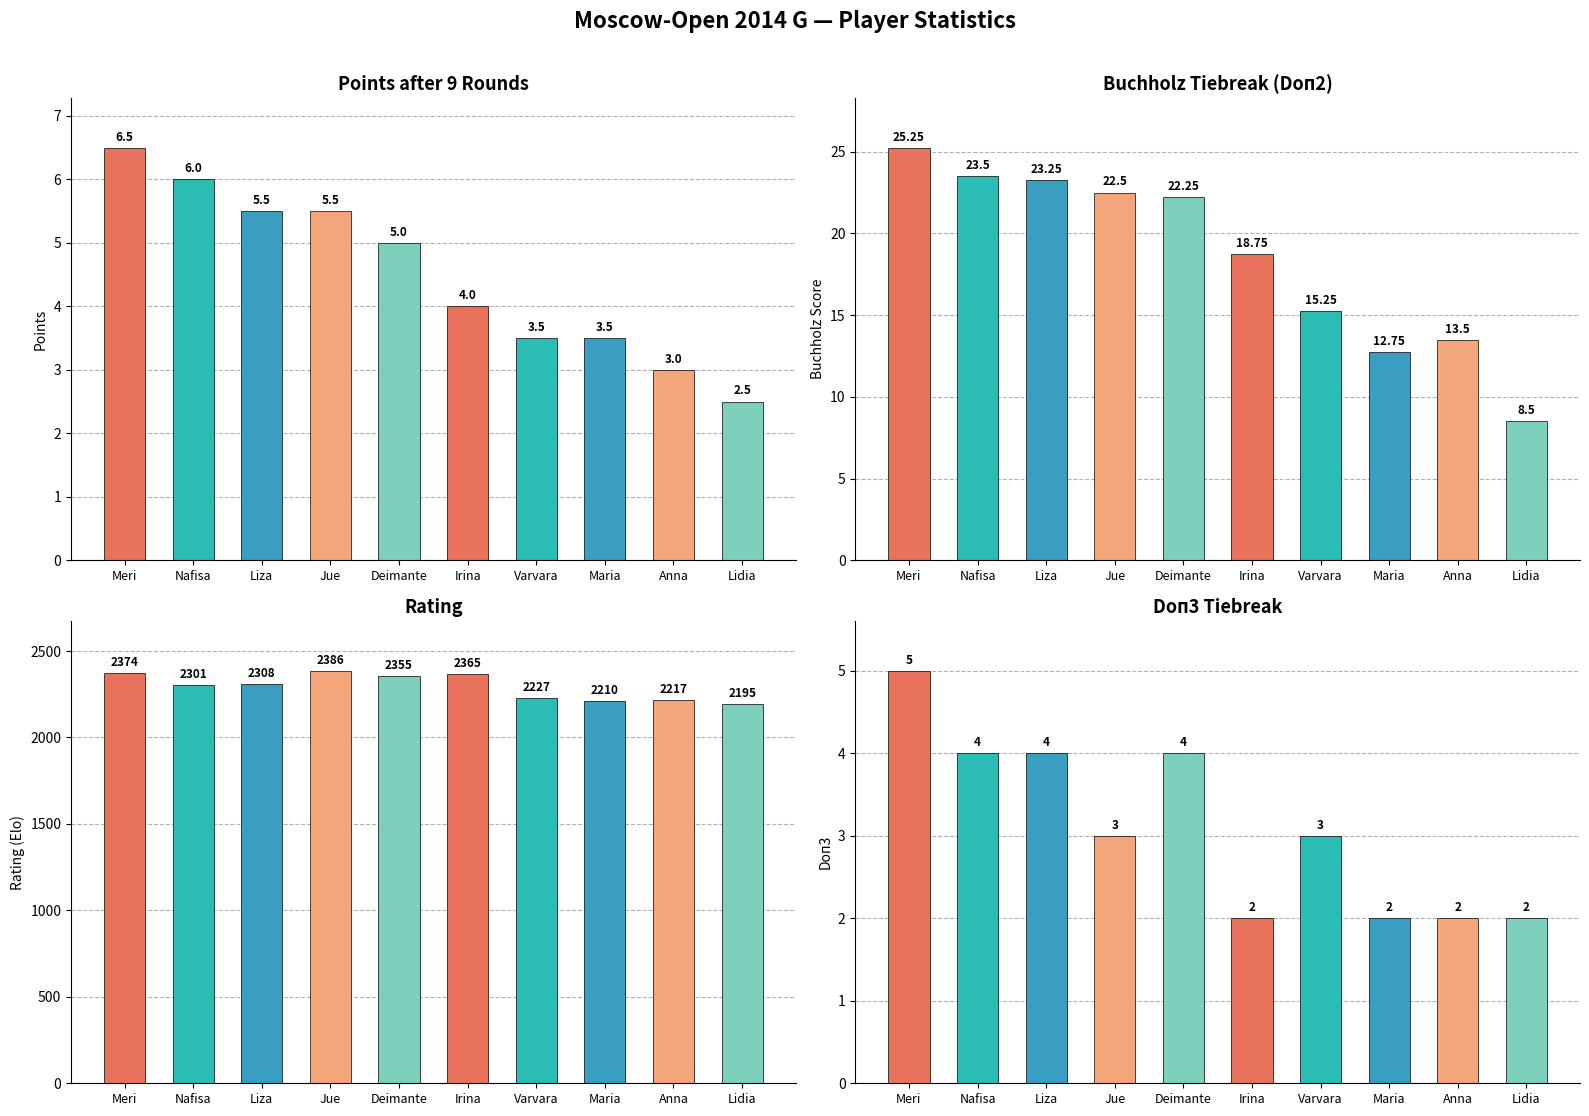

Rank the categories by Rating value from lowest to highest.

Lidia, Maria, Anna, Varvara, Nafisa, Liza, Deimante, Irina, Meri, Jue